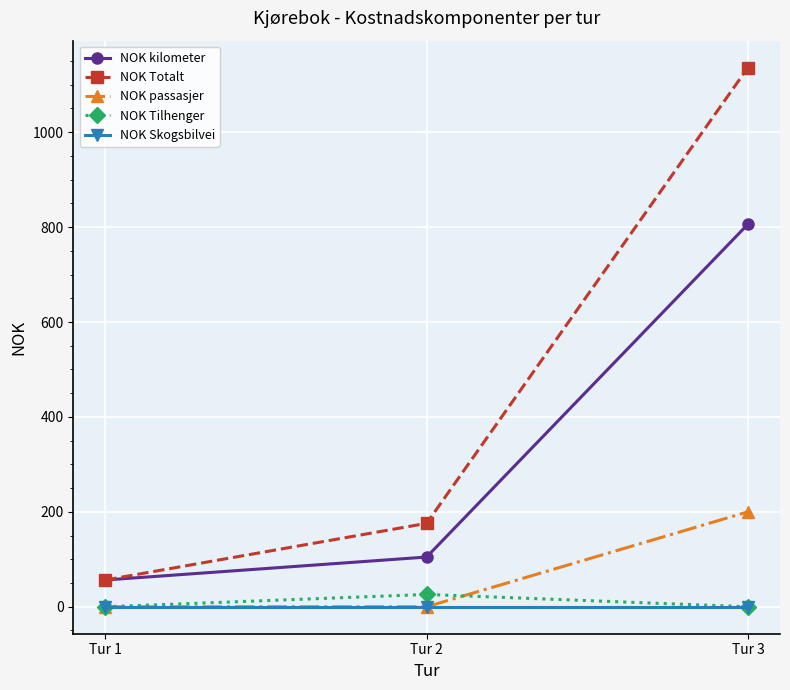

Is it true that NOK Totalt equals 56.4 at Tur 1?

True